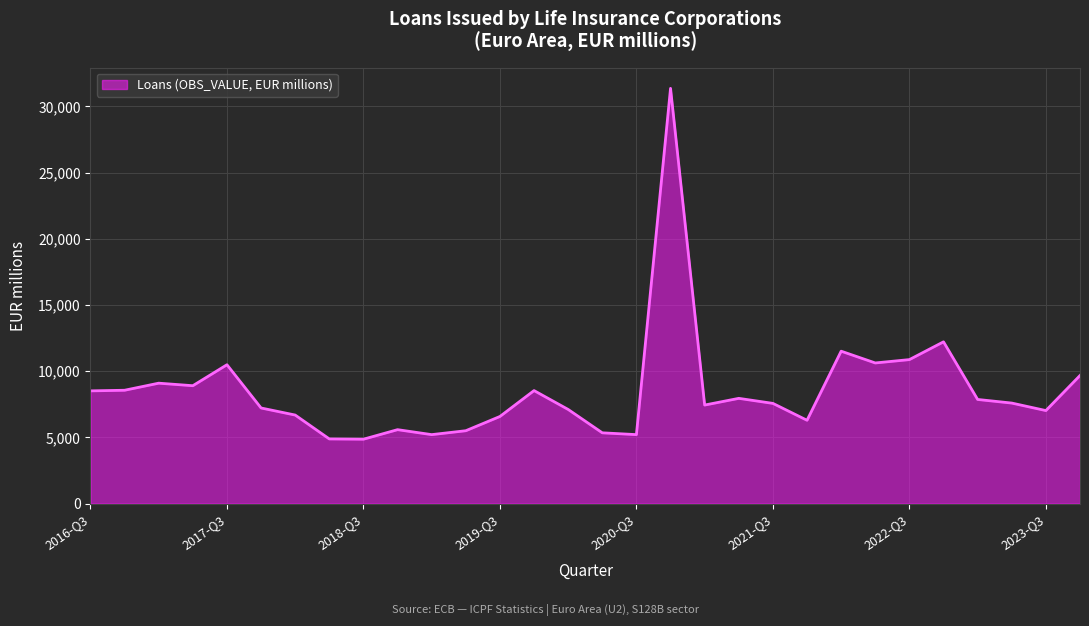

What is the difference between the maximum and minimum values?

26495.0